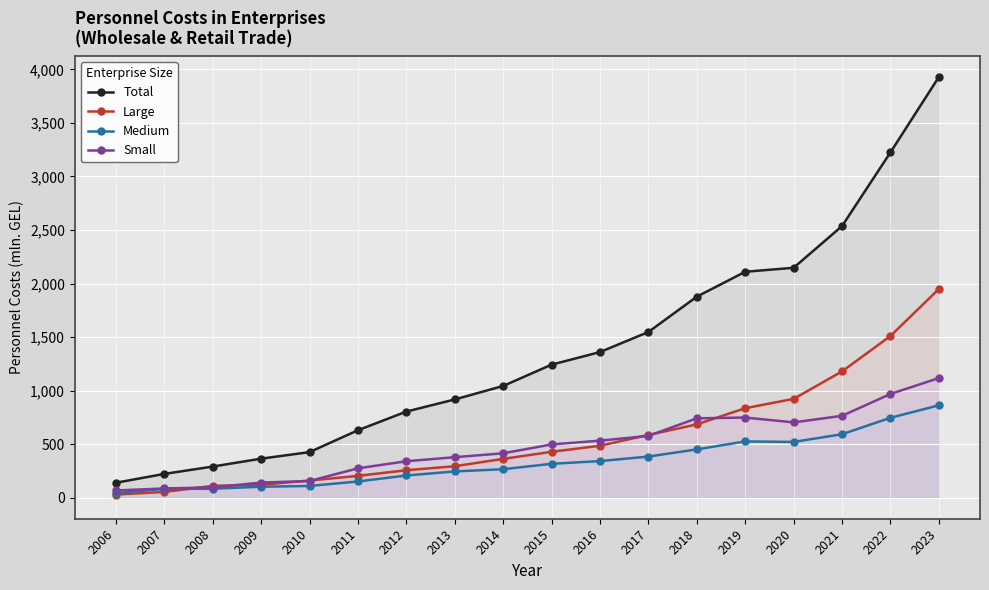

At which label does Medium reach its minimum?

2006